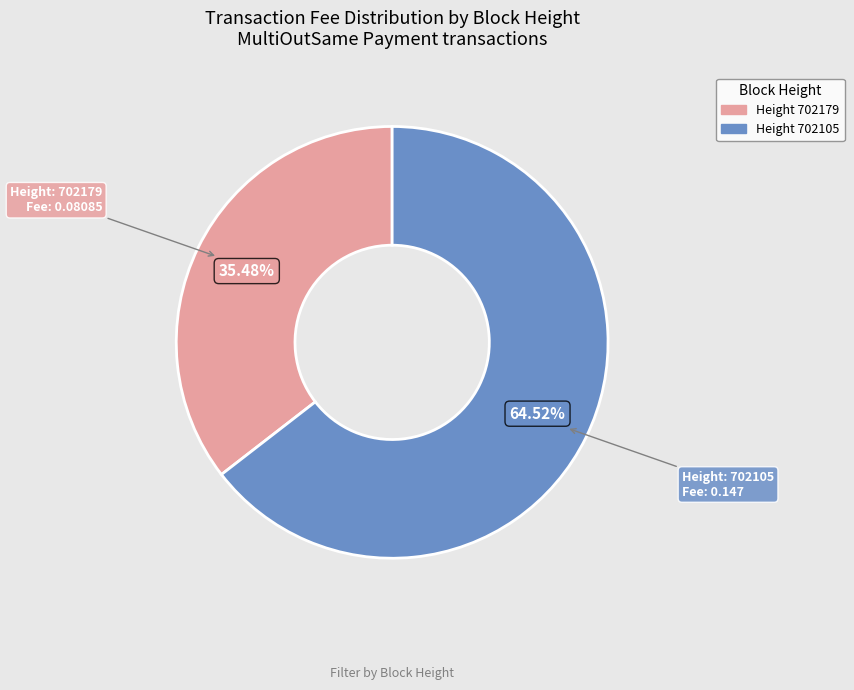

Is there a majority slice in this chart?

Yes